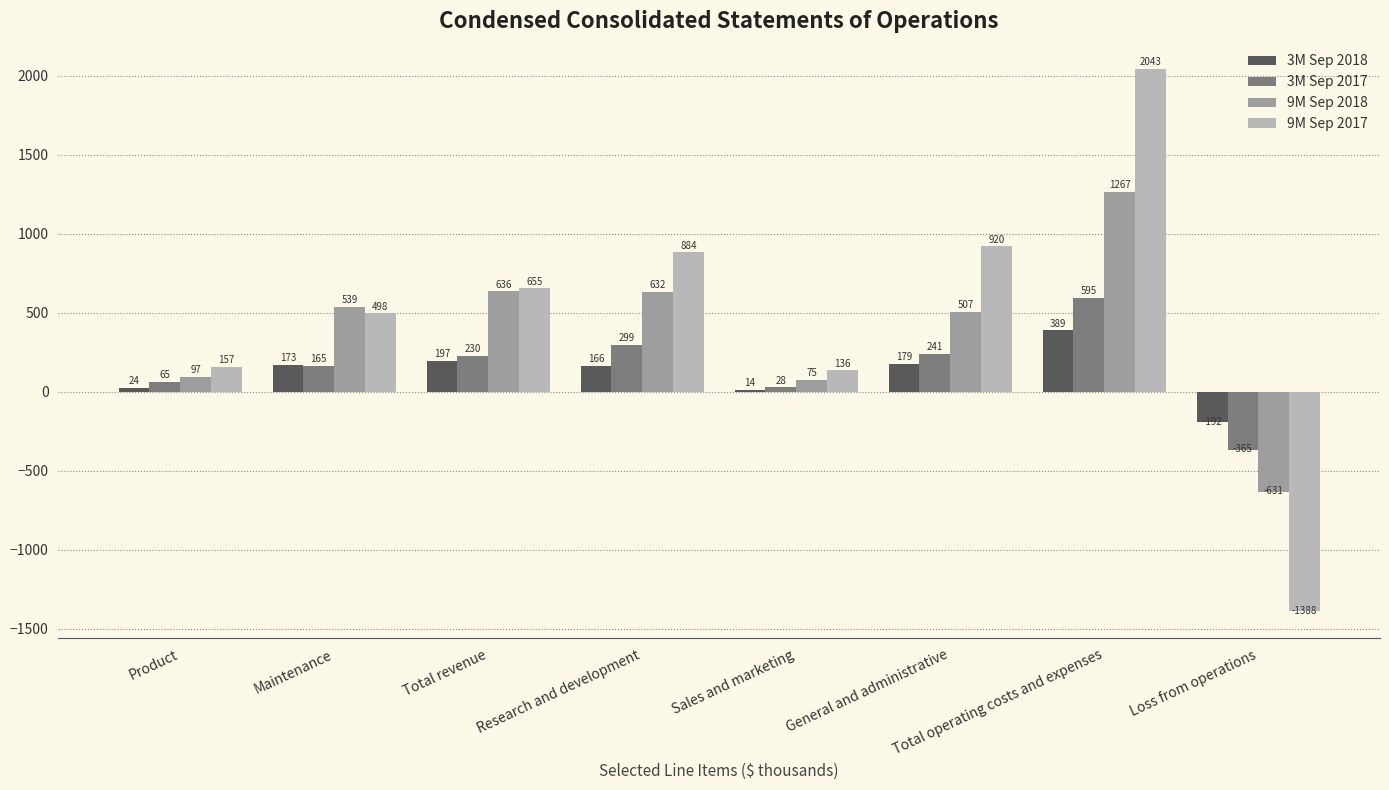

What is the spread (max minus min) of values at Loss from operations?

1196